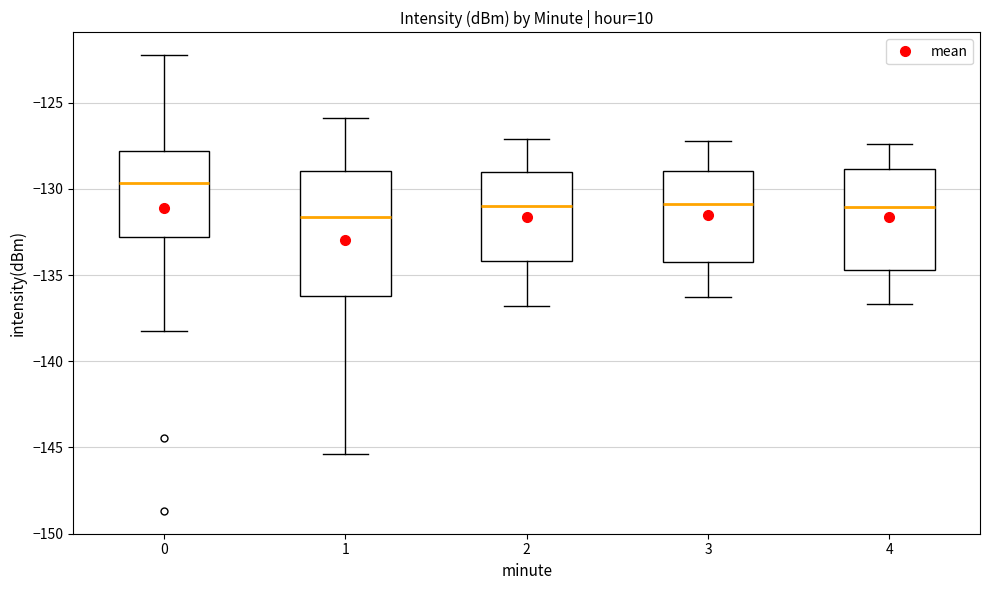

Where is the lower edge of the box at x = 3 on the y-axis? The values are not printed on the chart, so give them approximately, as read against the axis.

-134.0